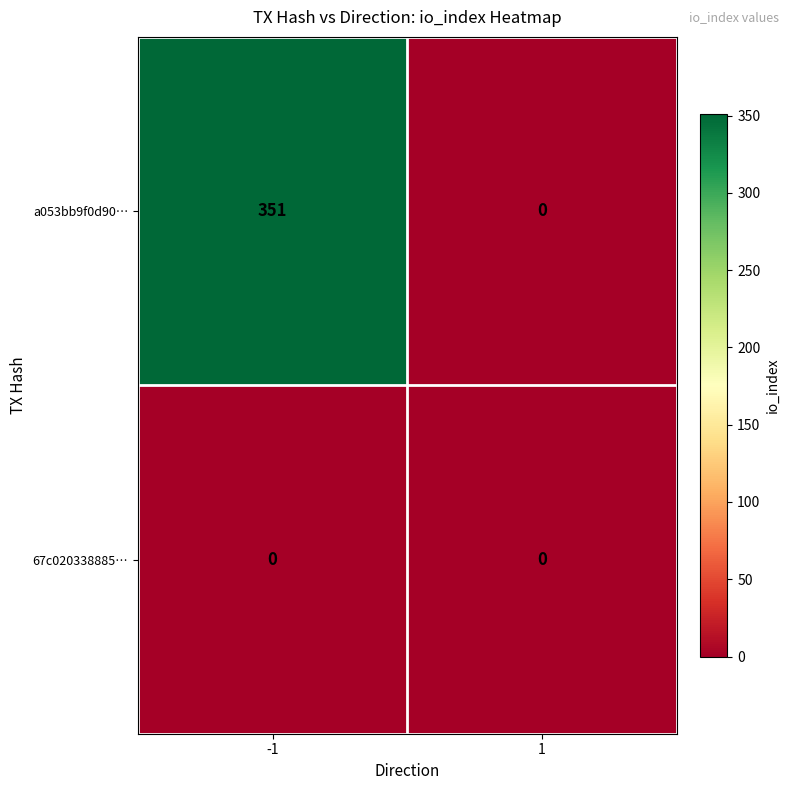

Is the value of 67c020338885… at 1 greater than the value of a053bb9f0d90… at -1?

No